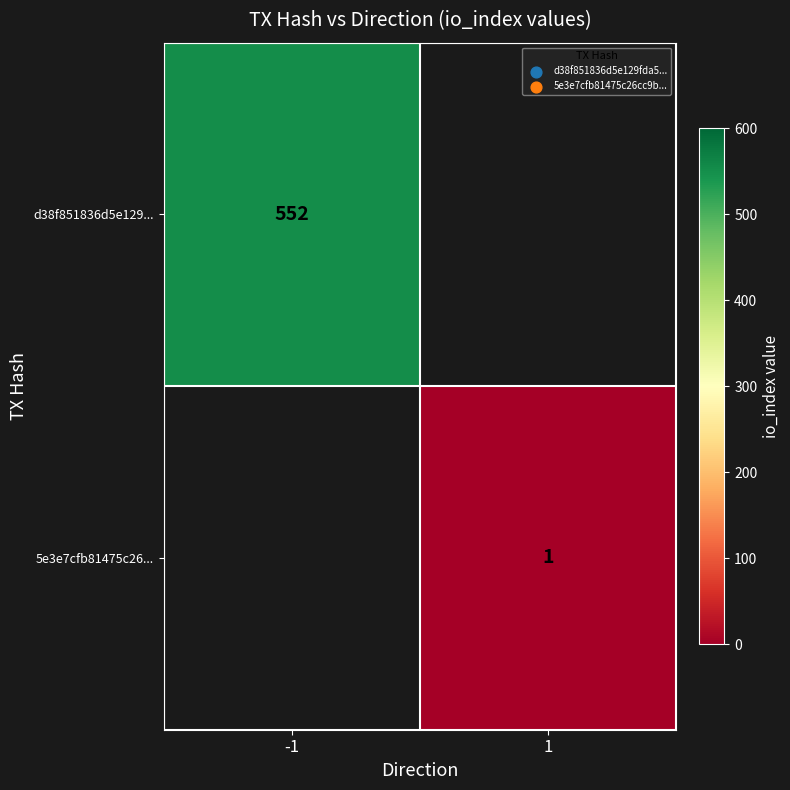

True or false: 5e3e7cfb81475c26... has a value of 0 at 1.

False